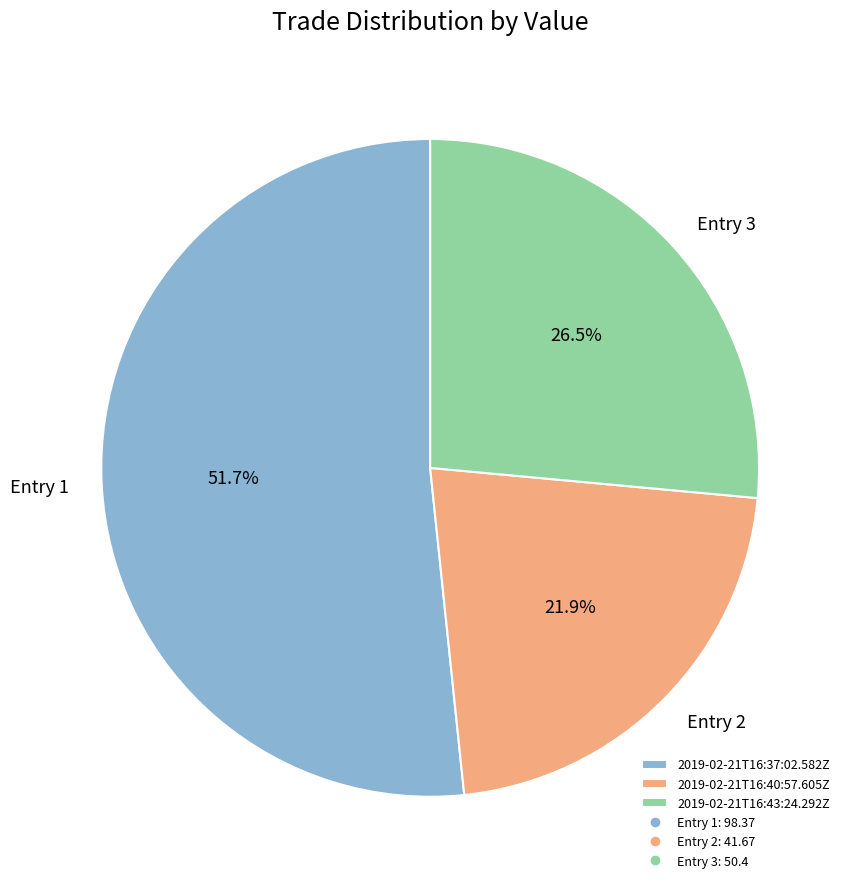

Rank the categories by value from lowest to highest.

2019-02-21T16:40:57.605Z, 2019-02-21T16:43:24.292Z, 2019-02-21T16:37:02.582Z